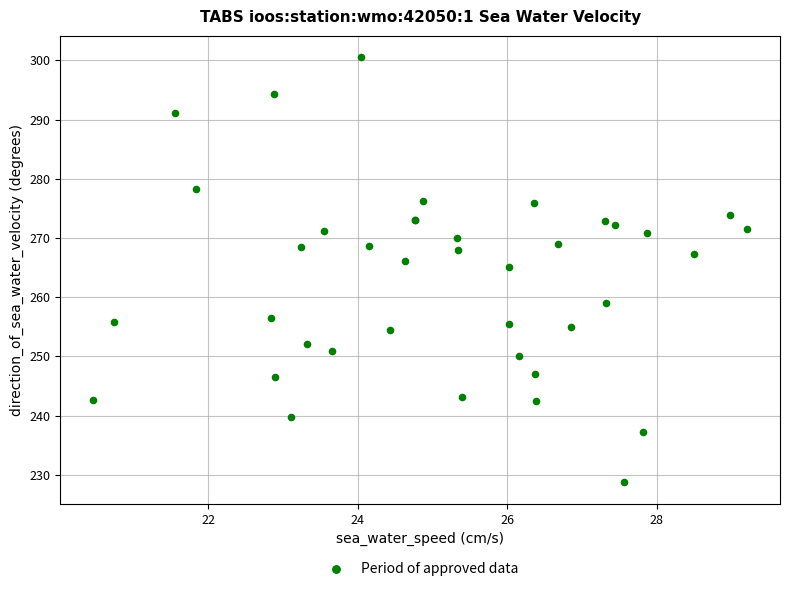

What Y value in the scatter plot is closest to 264?

265.1